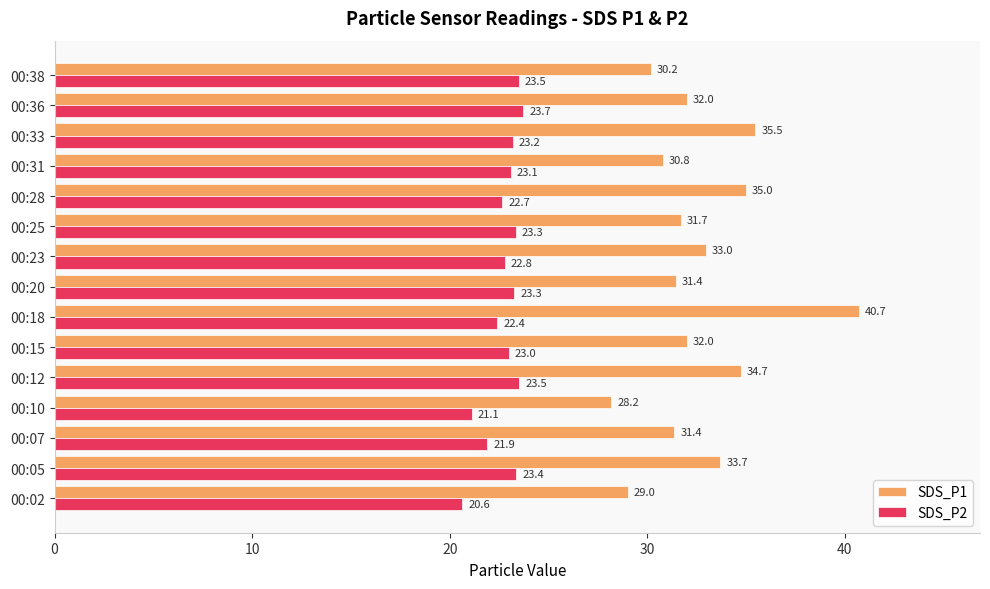

What is the sum of the SDS_P2 values at 00:25 and 00:07?

45.2